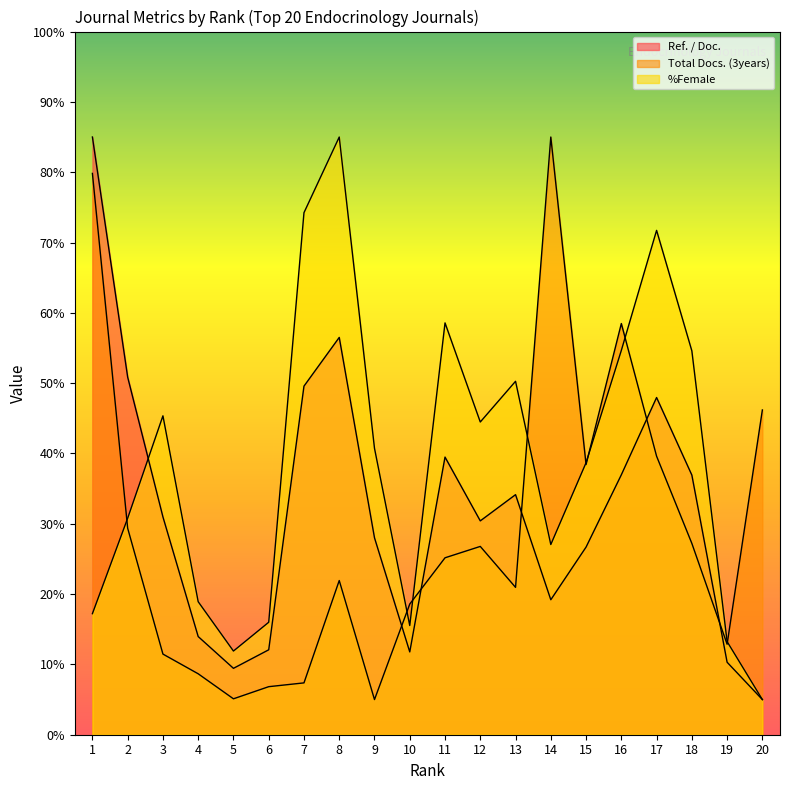

Which series has the widest spread of values?

Ref. / Doc.